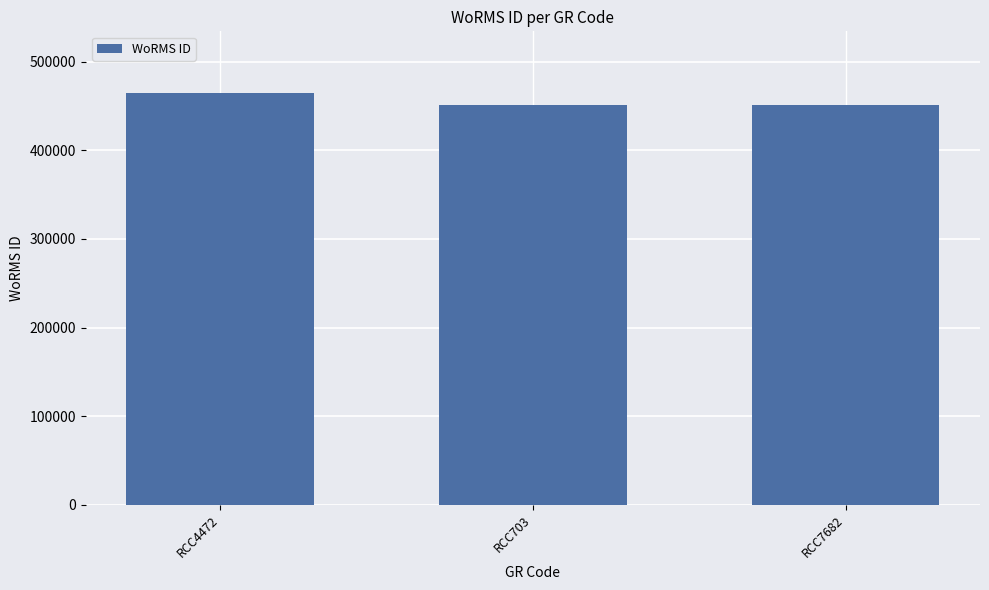

True or false: the data shows 738163 at RCC7682.

False